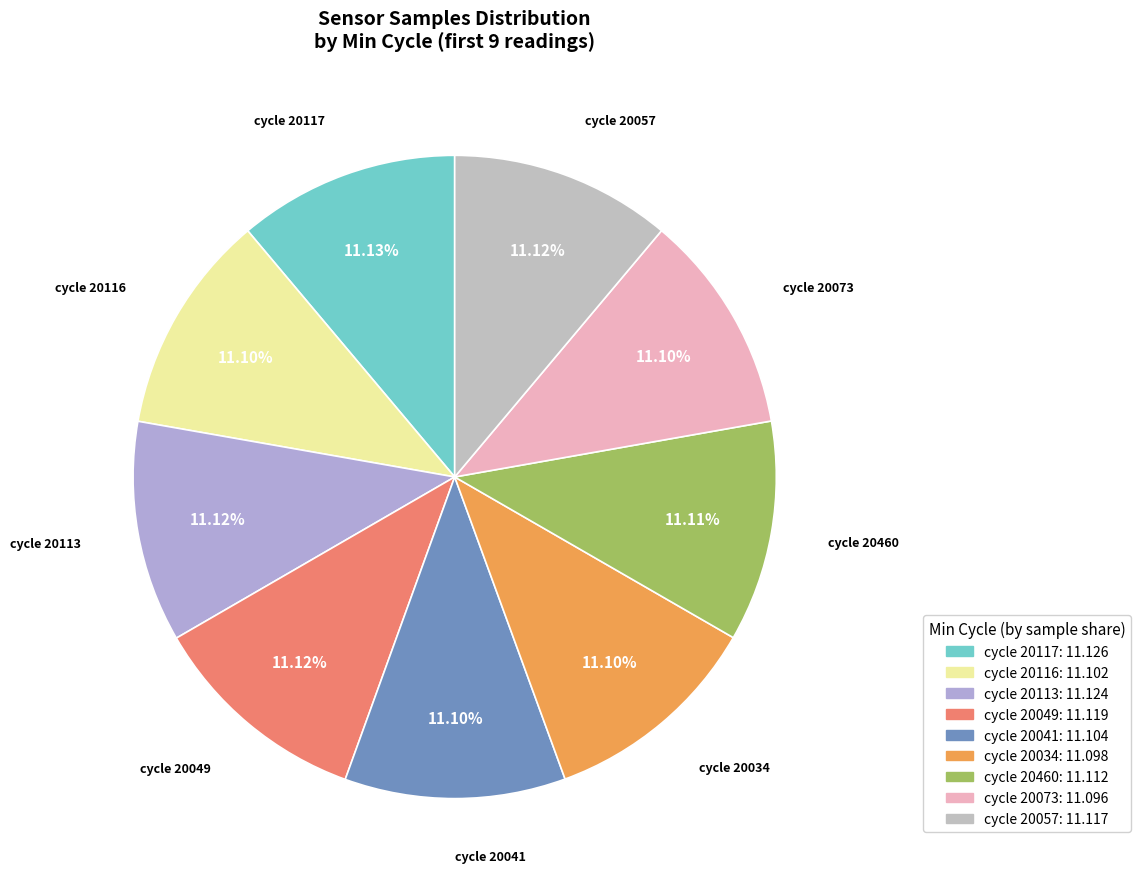

Count the number of slices in the pie.

9